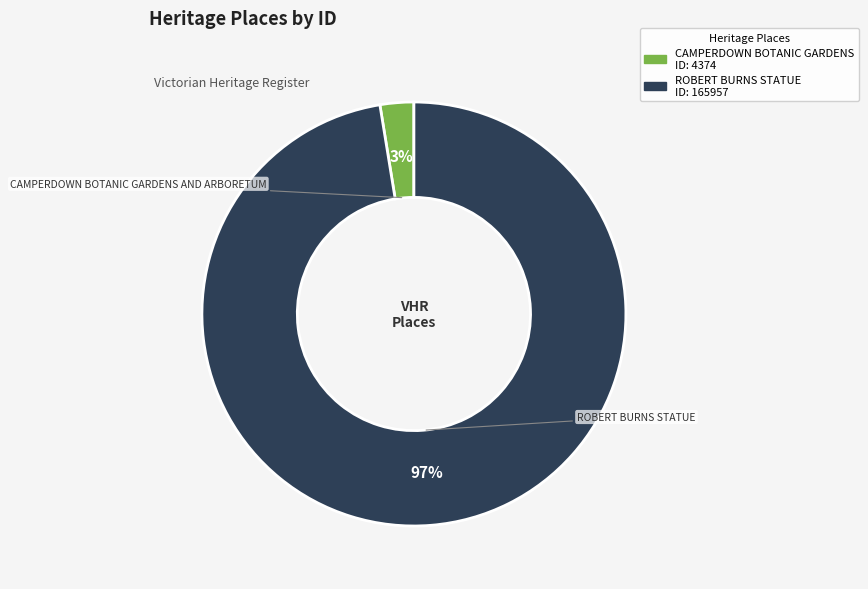

To the nearest percent, what is the difference between the CAMPERDOWN BOTANIC GARDENS AND ARBORETUM and ROBERT BURNS STATUE slice percentages?

95%